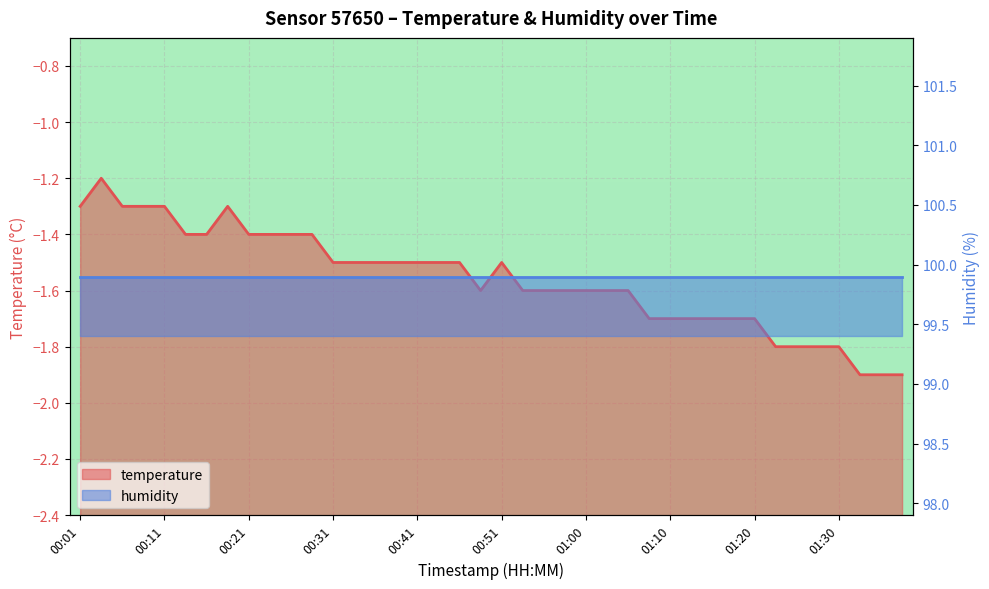

How many points are higher than both their immediate neighbors (excluding endpoints)?

3